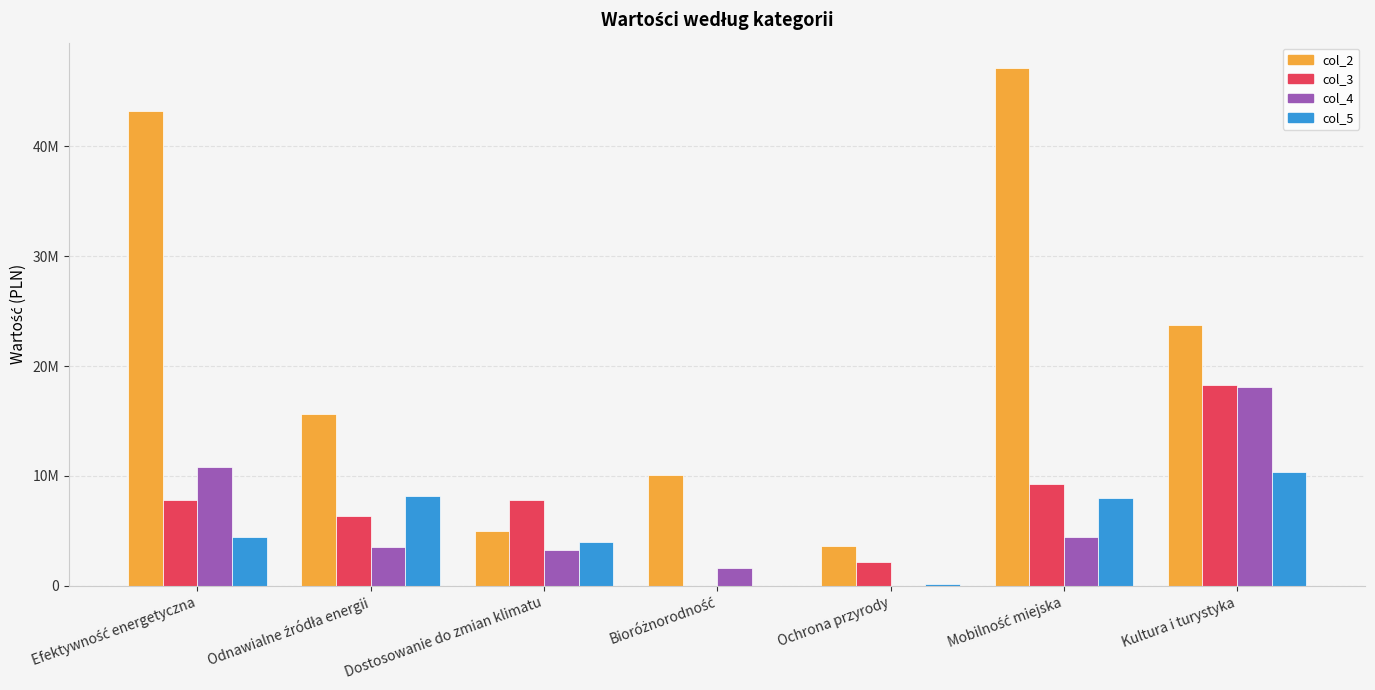

Are the bars horizontal?

No